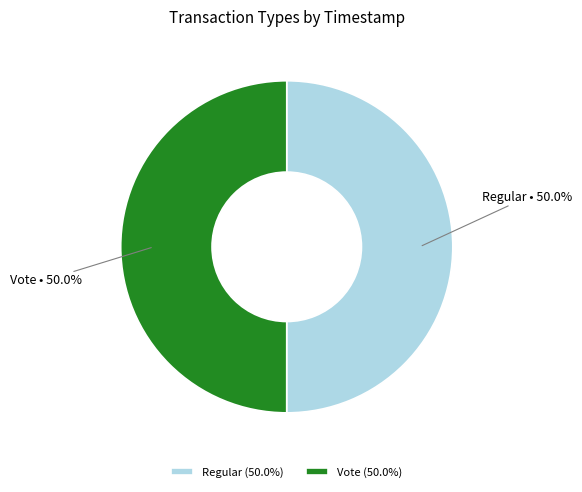

Do Vote and Regular together represent more than half of the pie?

Yes